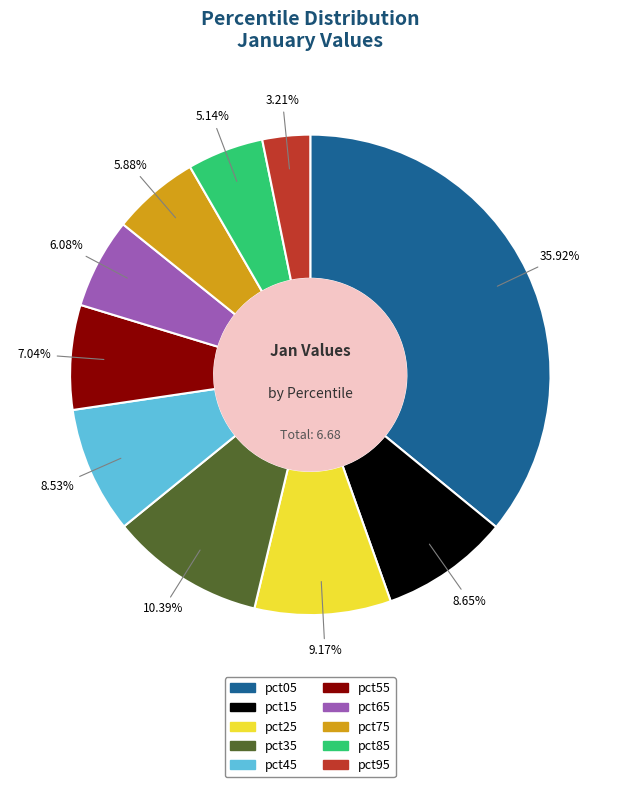

True or false: pct35 accounts for 2% of the total.

False